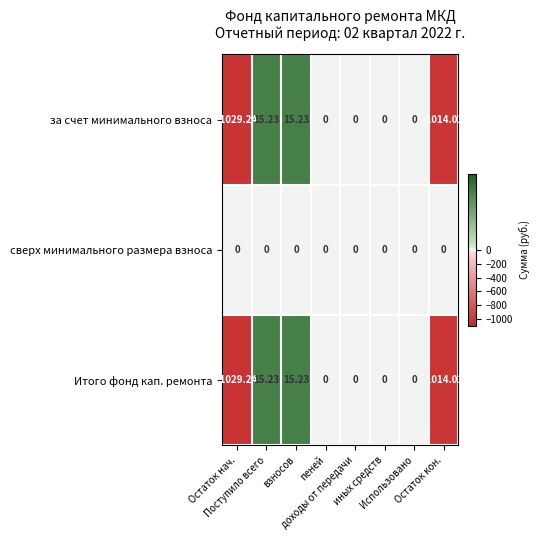

How many distinct data groups are displayed?

3